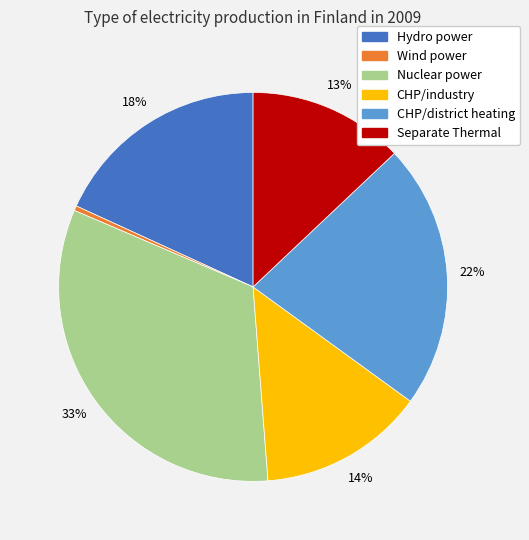

How many segments does this pie chart have?

6